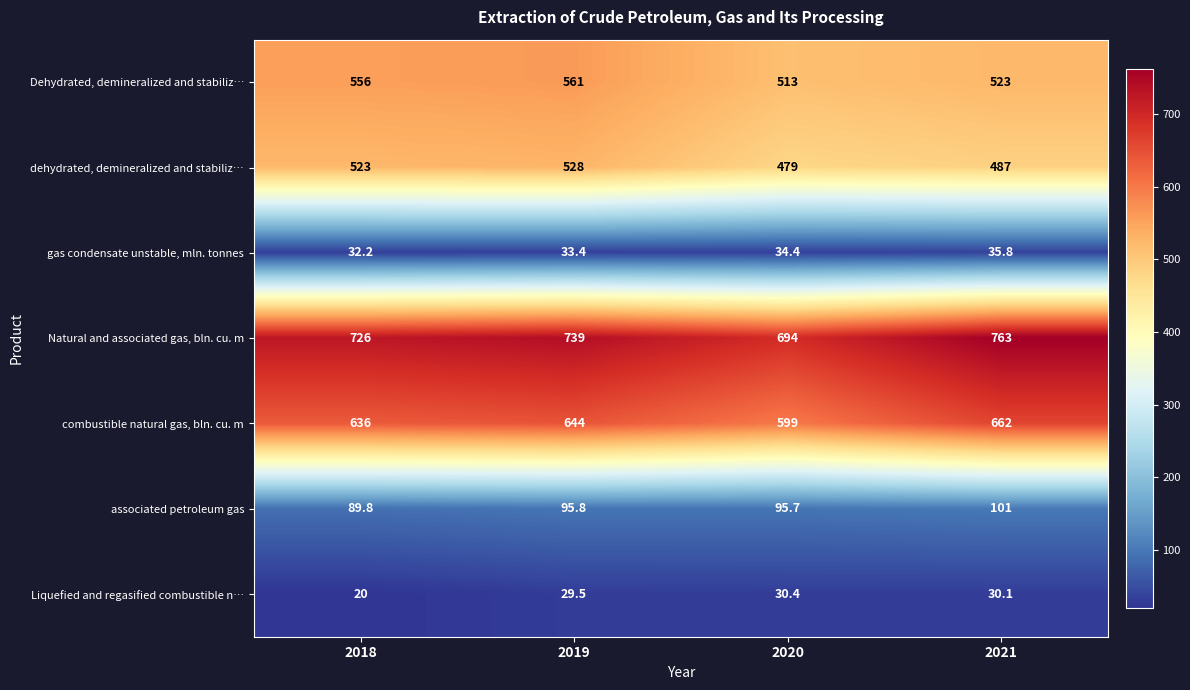

Is it true that gas condensate unstable, mln. tonnes equals 33.4 at 2019?

True